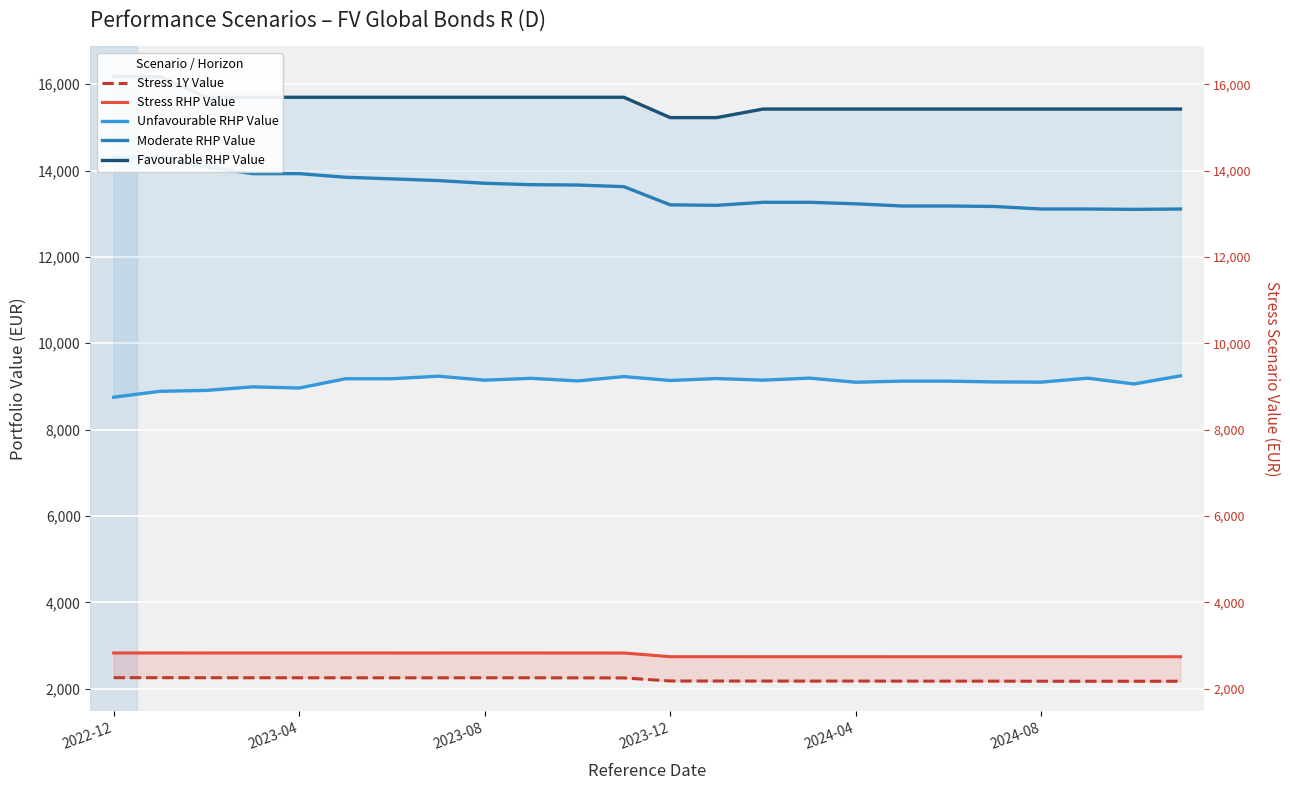

What is the average value of the Stress 1Y Value series?

2213.7